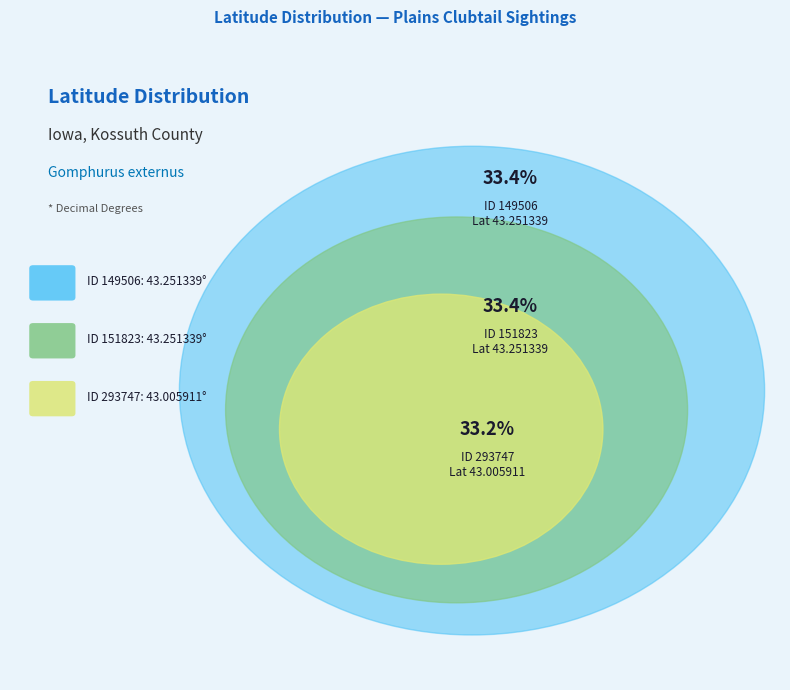

What is the largest slice in the pie chart?

149506